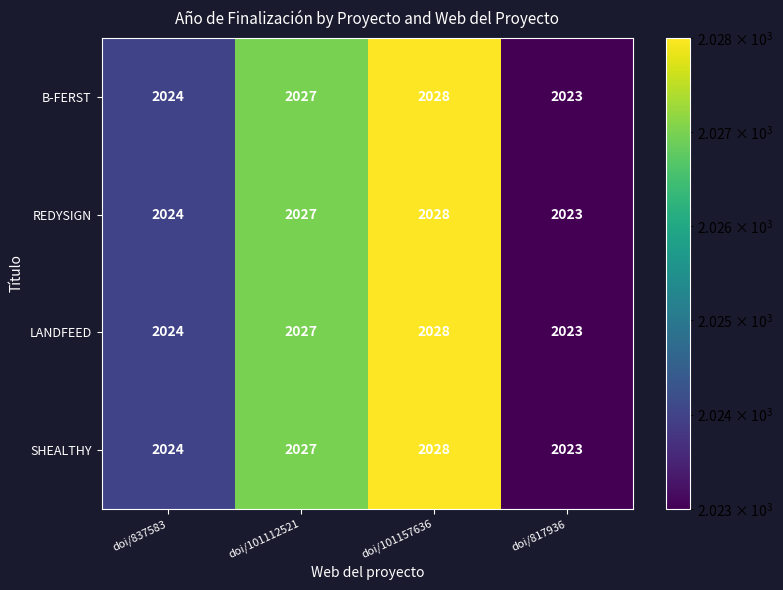

Is the value of B-FERST at doi/817936 greater than the value of SHEALTHY at doi/101112521?

No